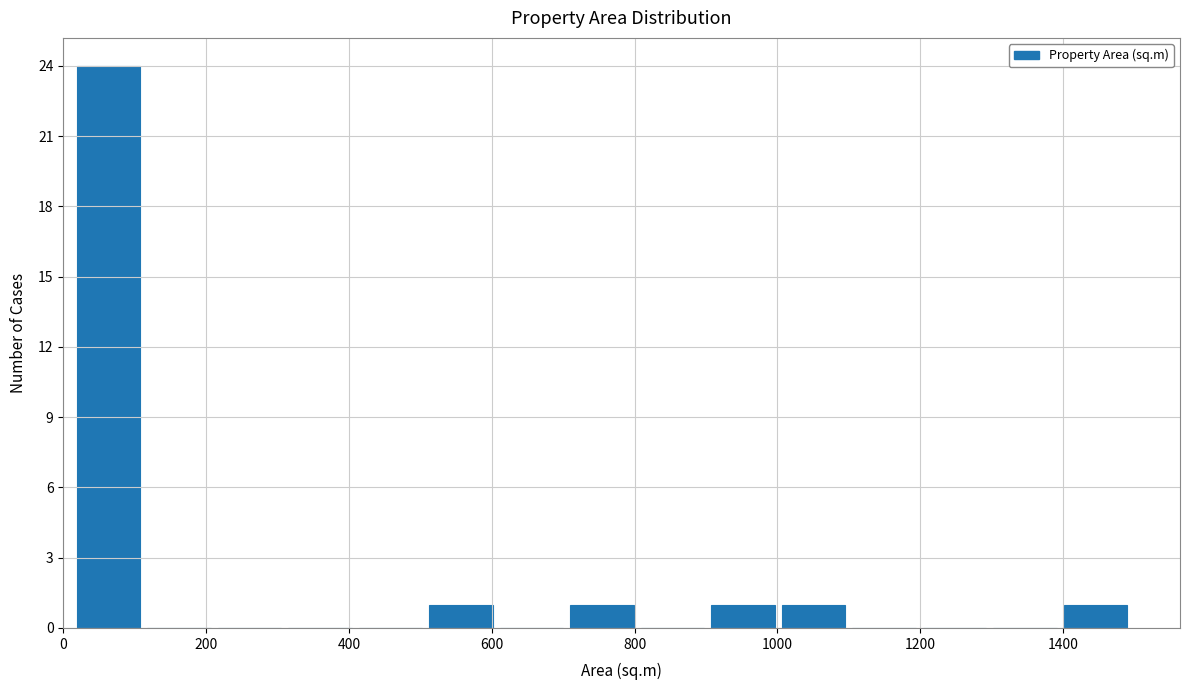

Over which range of the x-axis is the bar tallest?

20 to 120